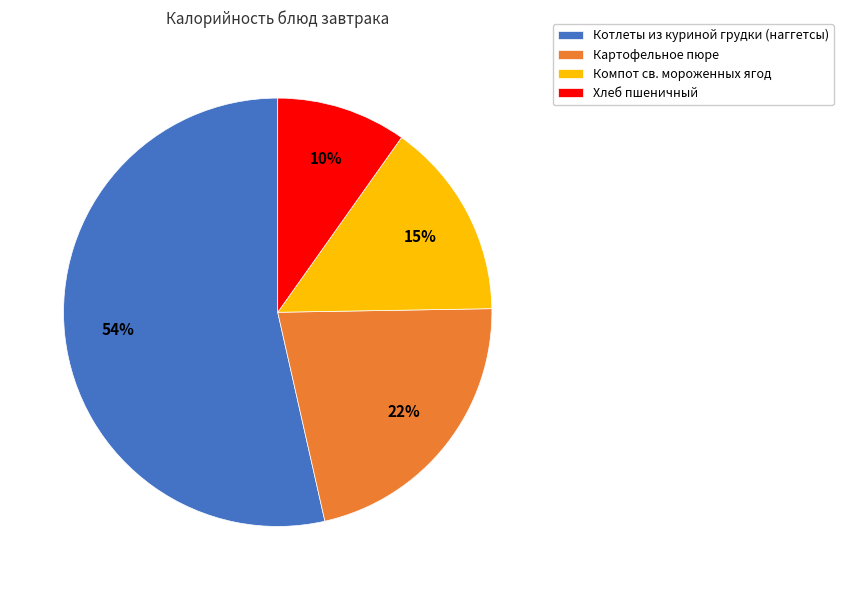

Is it true that Котлеты из куриной грудки (наггетсы) is 54% of the pie?

True